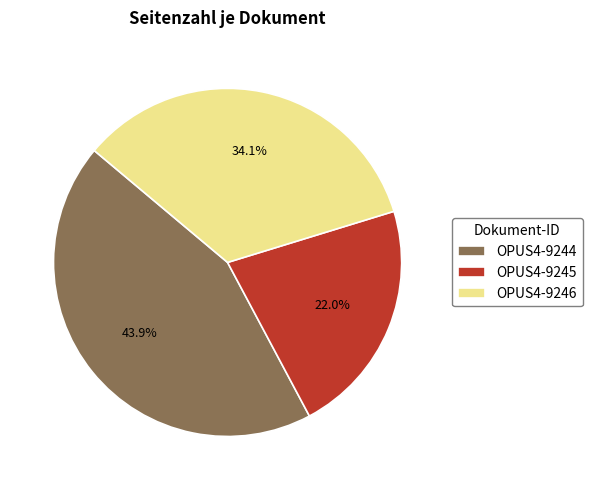

What percentage do OPUS4-9245 and OPUS4-9244 together represent?

65.9%